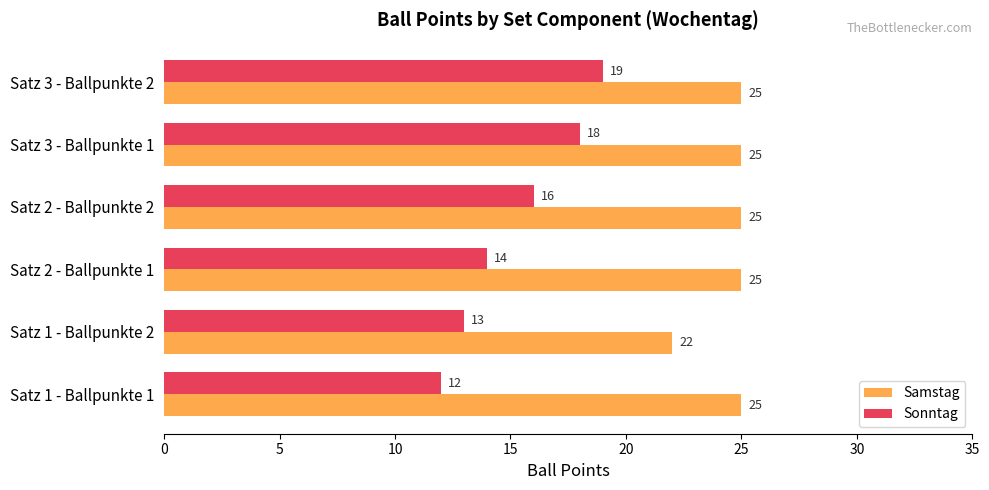

True or false: Sonntag has a value of 12 at Satz 1 - Ballpunkte 1.

True